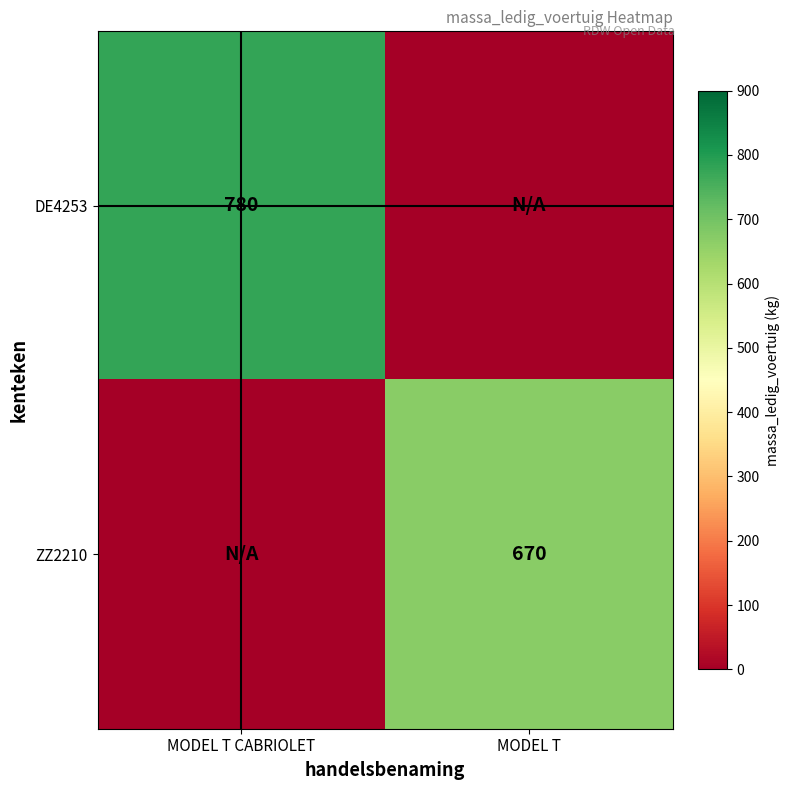

At how many categories does at least one series exceed 702?

1